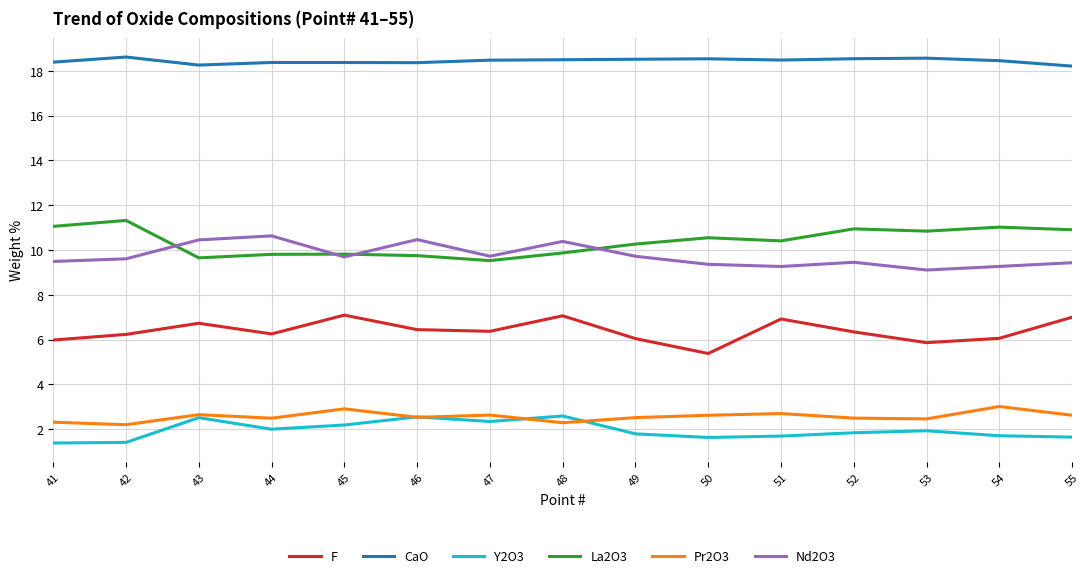

The F series shows 6.1 at 54. True or false?

True